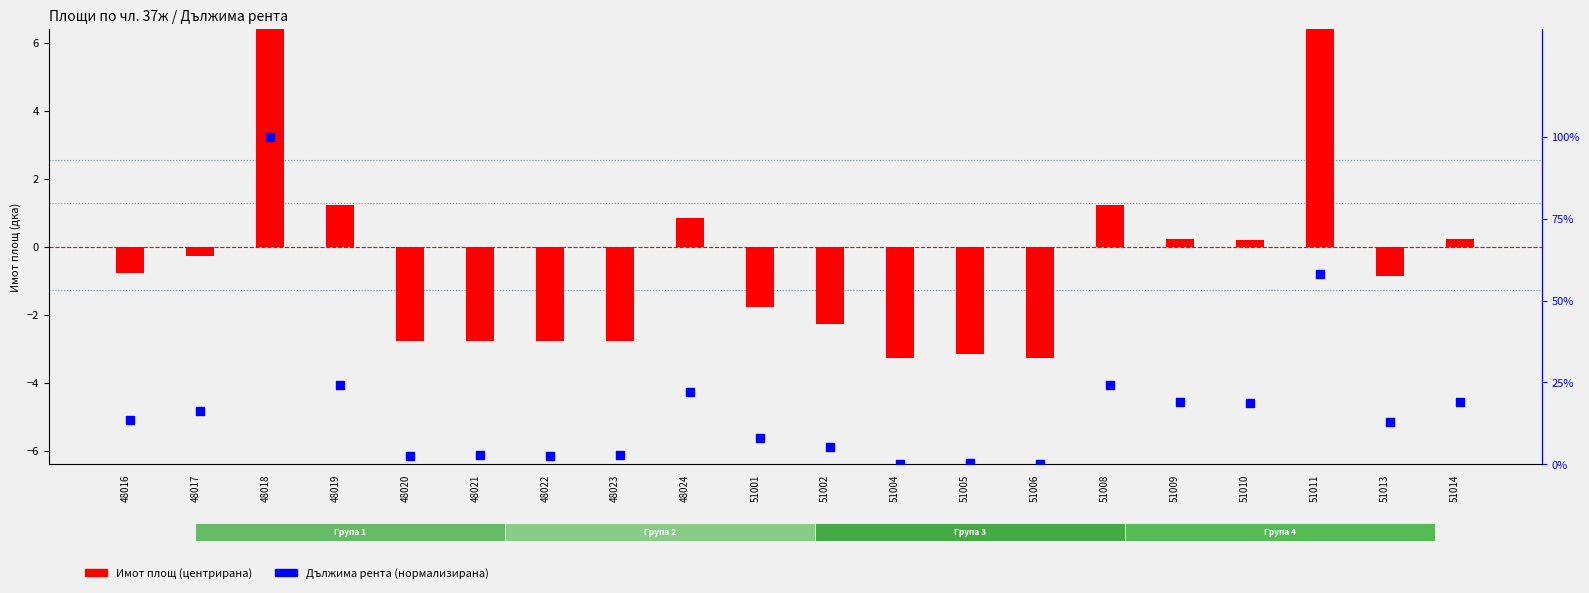

What is the total value across all series at 48016?

12.7